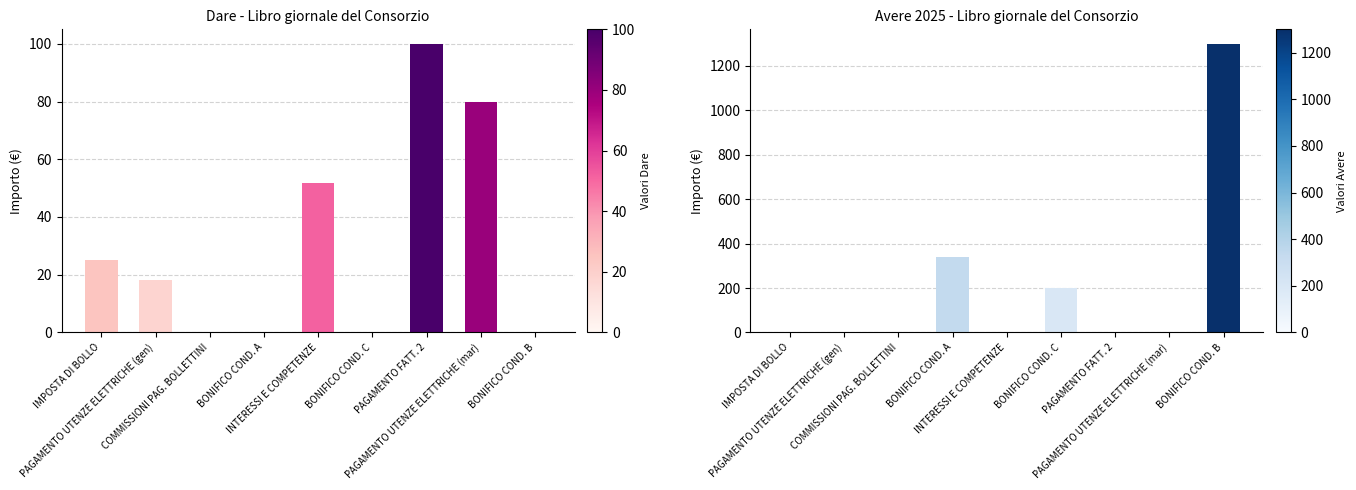

Rank the series by their maximum value, from lowest to highest.

Dare, Avere 2025